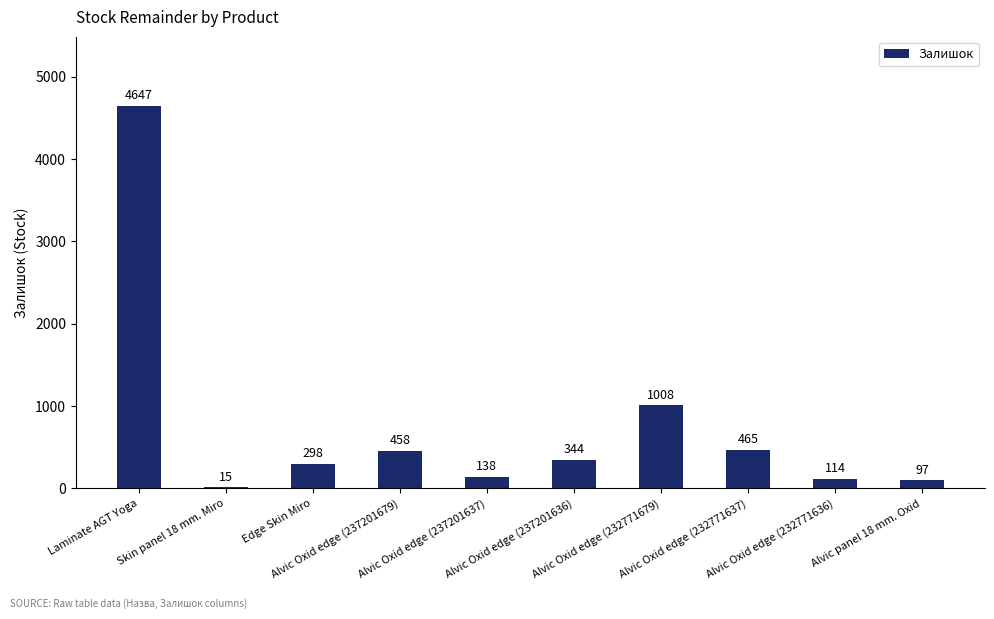

What is the sum of all values?

7584